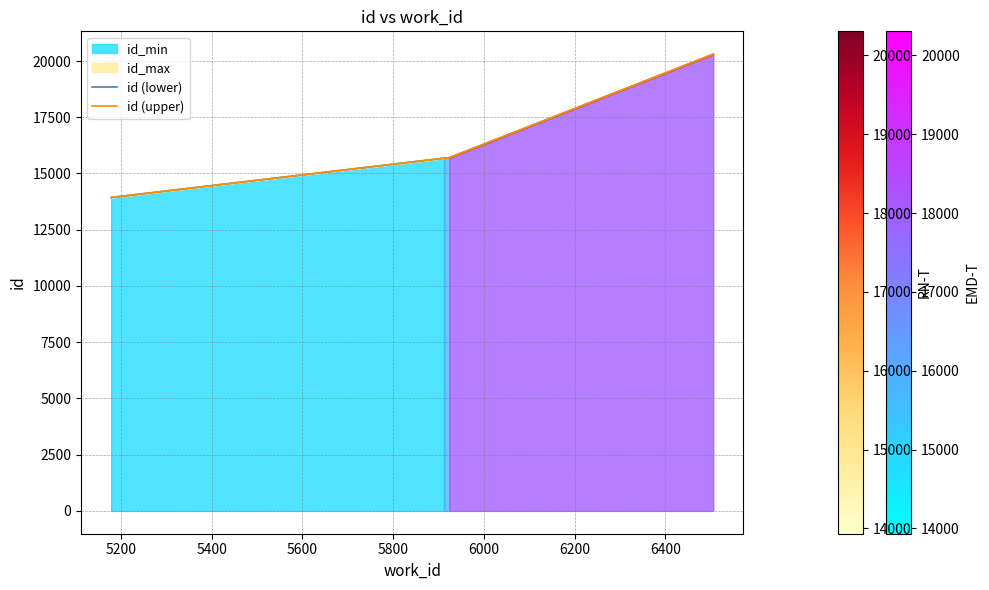

What is the lowest value of the id (upper) series?

13935